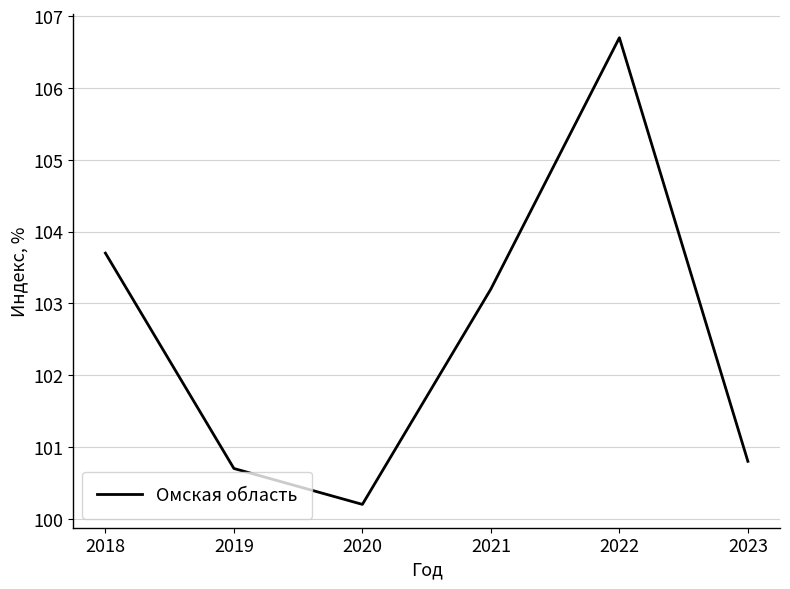

What is the difference between the maximum and second lowest values?

6.0